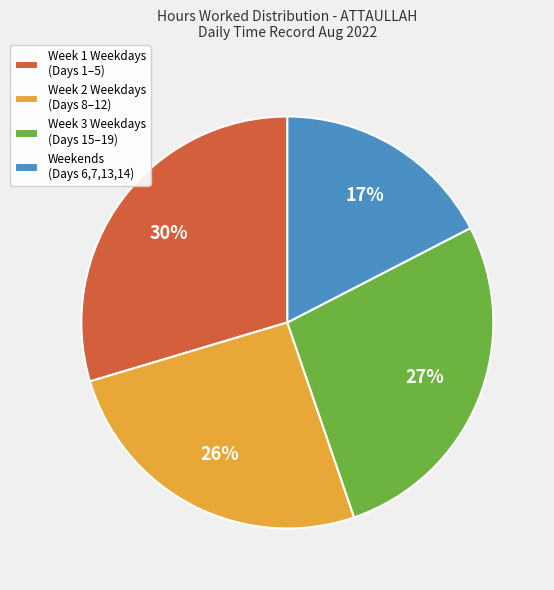

Is there a majority slice in this chart?

No